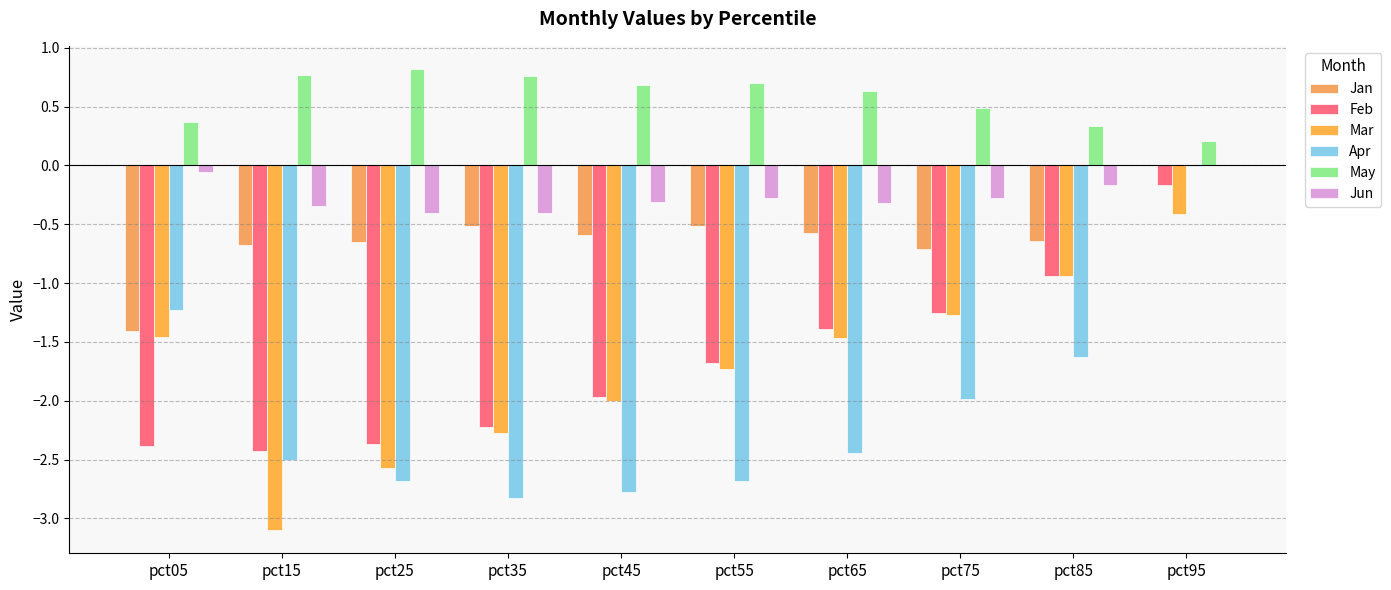

Reading left to right, transcribe all the data shown in this chart.

Jan: -1.4	-0.7	-0.7	-0.5	-0.6	-0.5	-0.6	-0.7	-0.6	-0.0
Feb: -2.4	-2.4	-2.4	-2.2	-2.0	-1.7	-1.4	-1.3	-0.9	-0.2
Mar: -1.5	-3.1	-2.6	-2.3	-2.0	-1.7	-1.5	-1.3	-0.9	-0.4
Apr: -1.2	-2.5	-2.7	-2.8	-2.8	-2.7	-2.4	-2.0	-1.6	-0.0
May: 0.4	0.8	0.8	0.8	0.7	0.7	0.6	0.5	0.3	0.2
Jun: -0.1	-0.3	-0.4	-0.4	-0.3	-0.3	-0.3	-0.3	-0.2	0.0